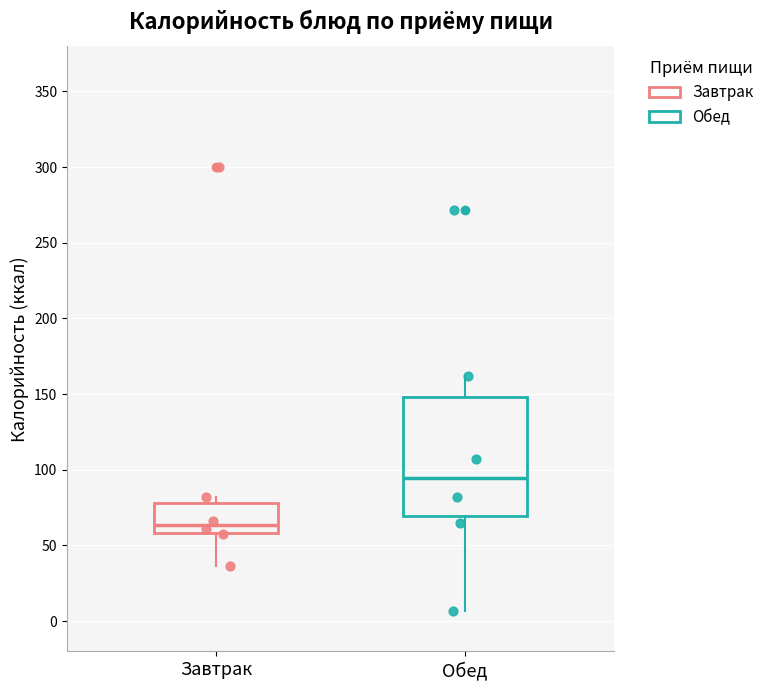

Reading left to right, read every box against the y-axis: the position of its median line, the range the box covers, and the ends of its whiskers. The values are not printed on the chart, so give them approximately, as read against the axis.

Завтрак: median 65, box 60 to 80, whiskers 35 to 80 (just above the box's upper edge)
Обед: median 95, box 70 to 150, whiskers 5 to 160